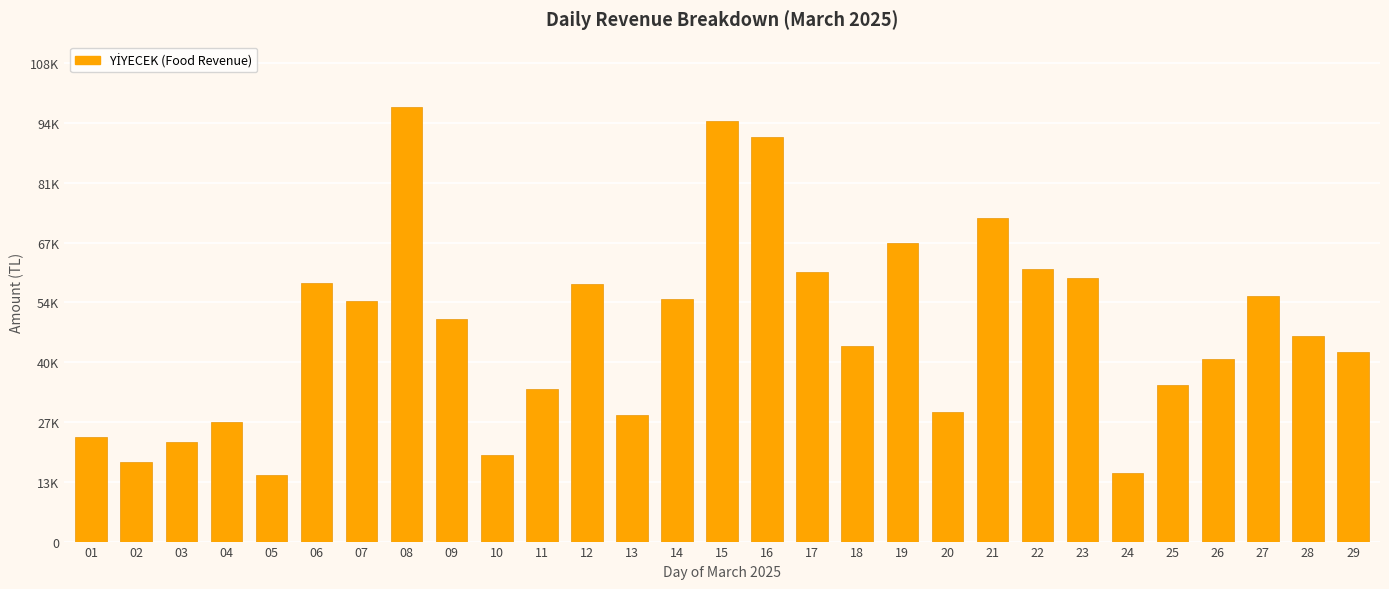

What is the sum of all values?

1382721.4